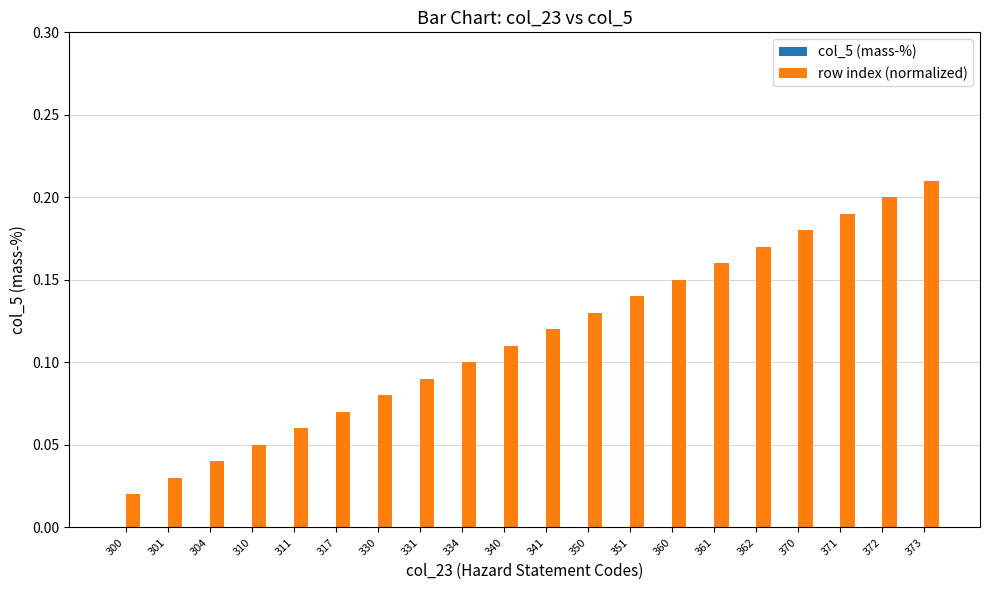

The chart shows a value of 0.1 at 311. True or false?

True